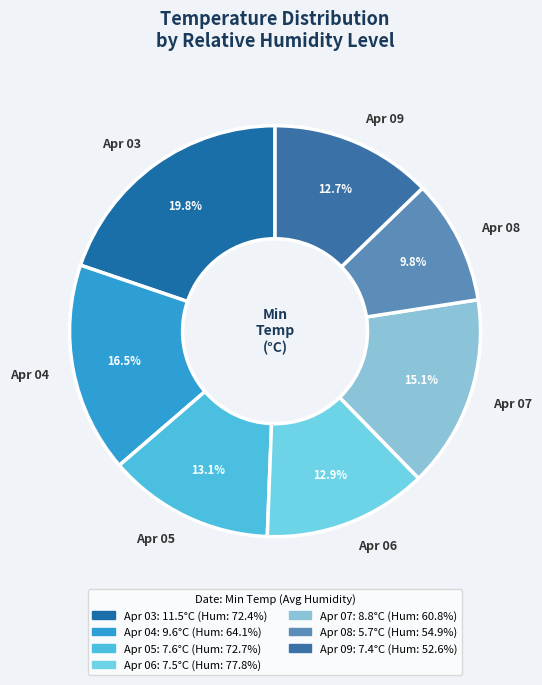

To the nearest percent, what is the difference between the largest and smallest slice percentages?

10%